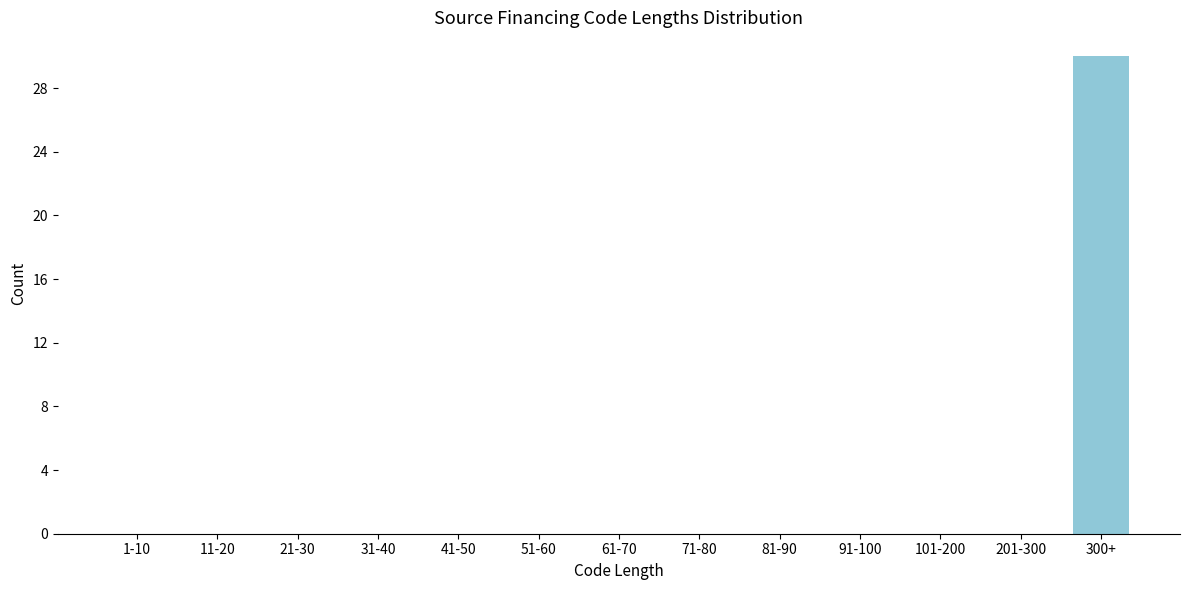

Reading left to right, transcribe all the data shown in this chart.

1-10=0	11-20=0	21-30=0	31-40=0	41-50=0	51-60=0	61-70=0	71-80=0	81-90=0	91-100=0	101-200=0	201-300=0	300+=30